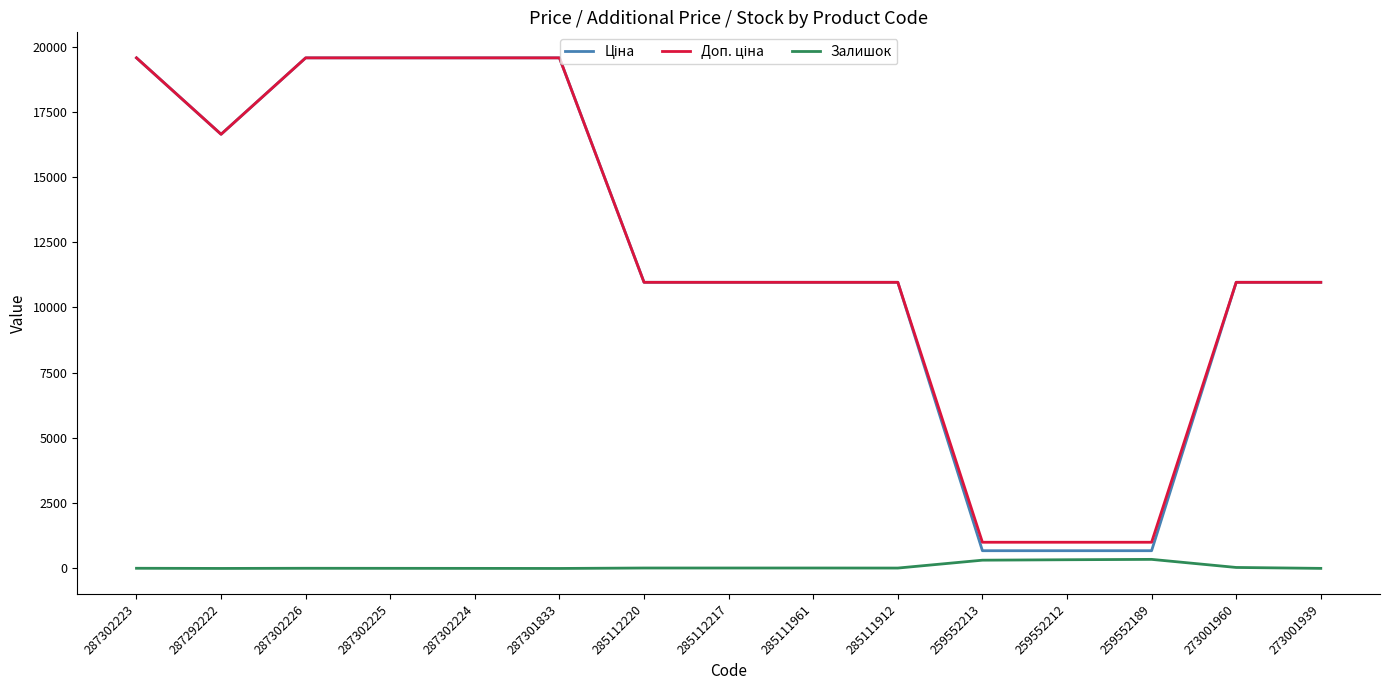

The Залишок series shows 7.0 at 287302223. True or false?

True